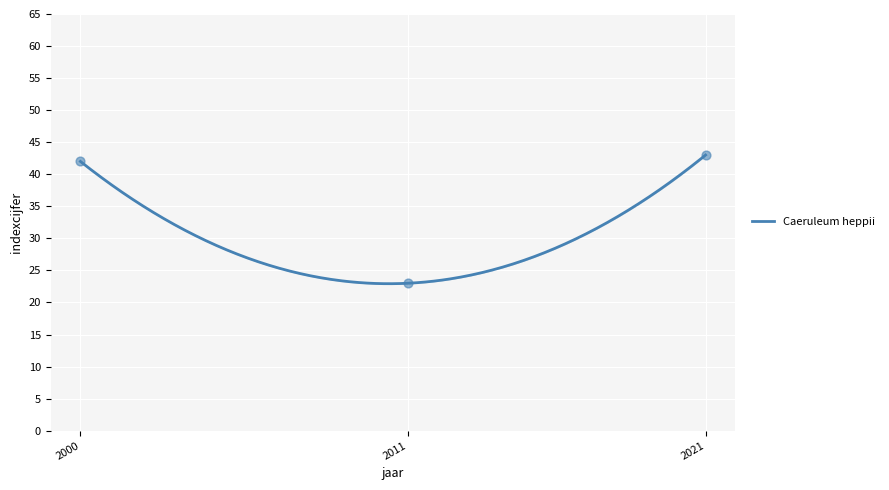

What is the ratio of the value at 2011 to the value at 2000?

0.5